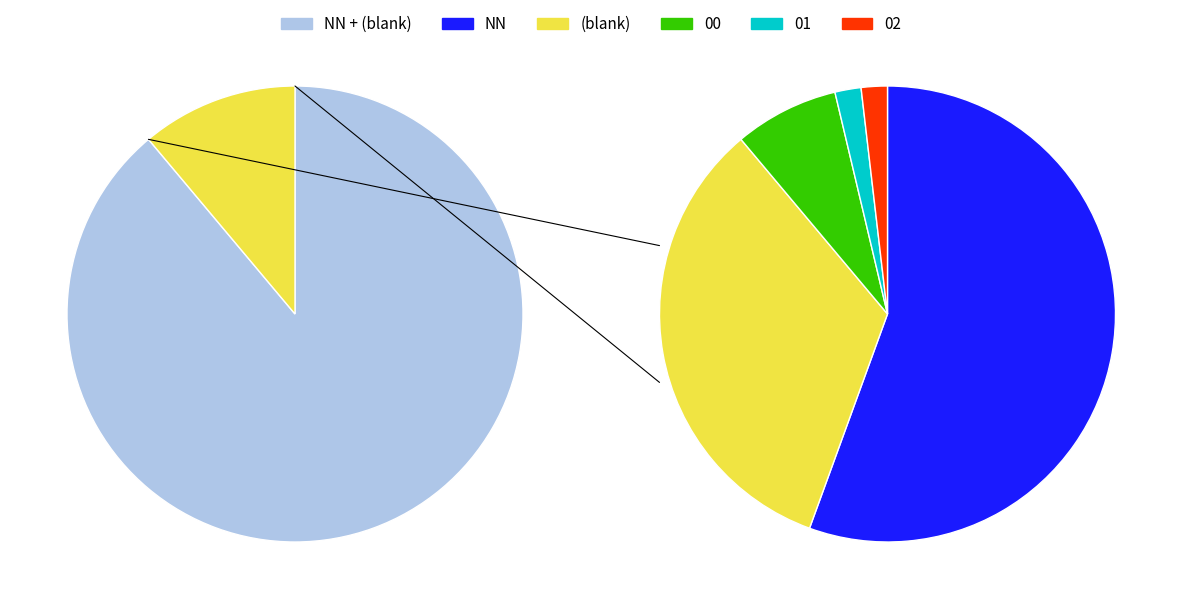

Which slice is the smallest?

01